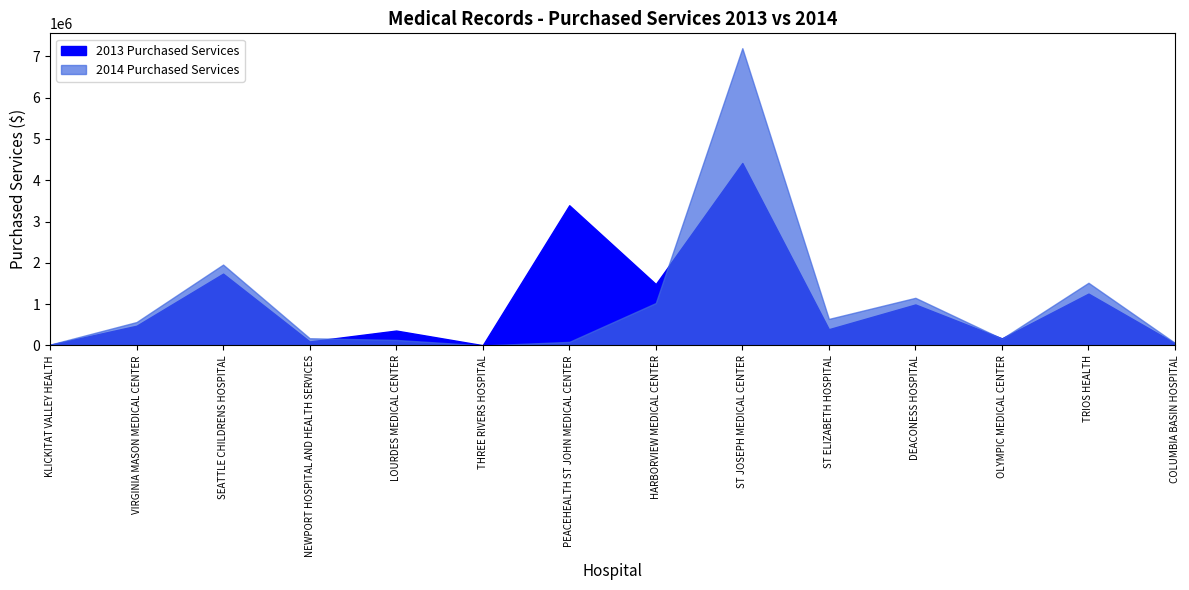

Rank the series by their maximum value, from lowest to highest.

2013 Purchased Services, 2014 Purchased Services